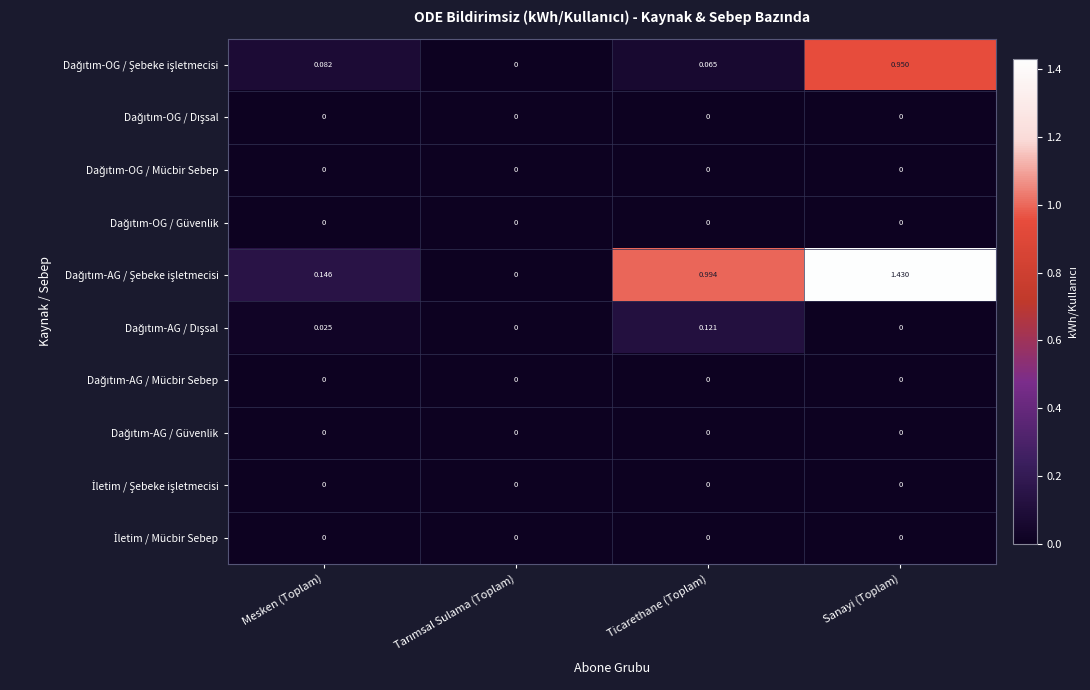

What is the total value across all series at Sanayi (Toplam)?

2.4